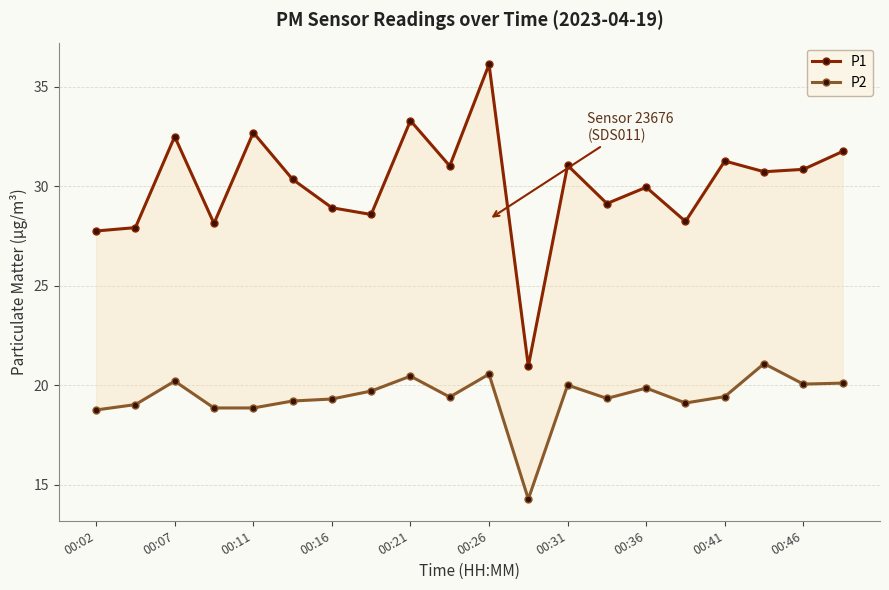

Rank the series by their average value, from highest to lowest.

P1, P2